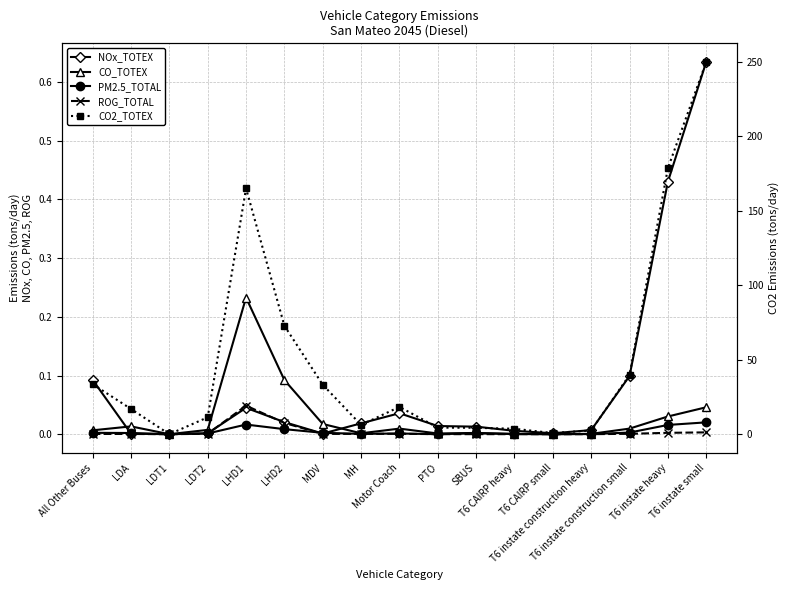

How many lines are shown in the chart?

5